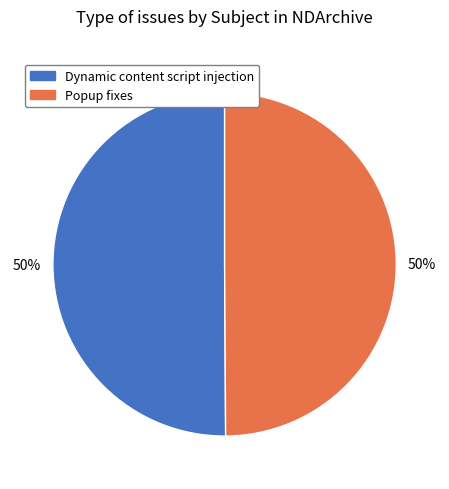

How many segments does this pie chart have?

2